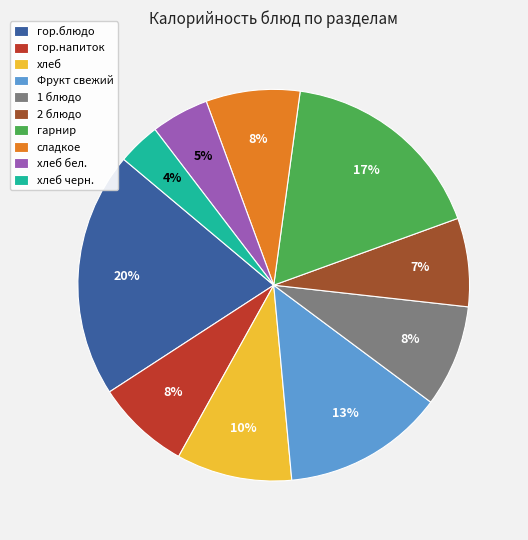

To the nearest percent, what is the average slice percentage?

10%